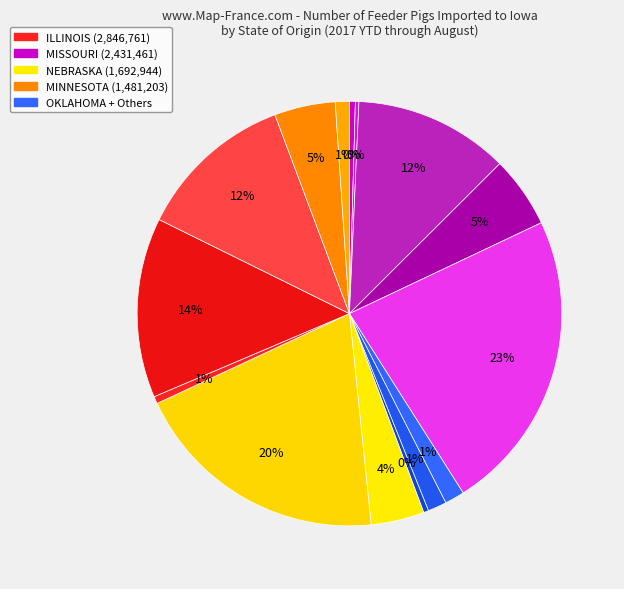

To the nearest percent, what is the difference between the largest and smallest slice percentages?

23%